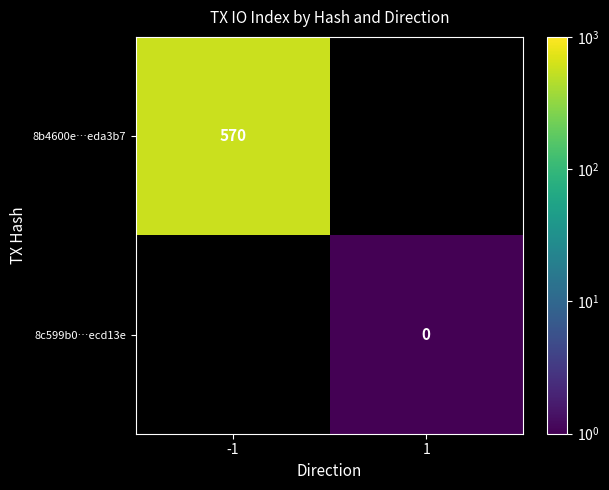

What is the approximate value of 8b4600e…eda3b7 at -1?

570.0